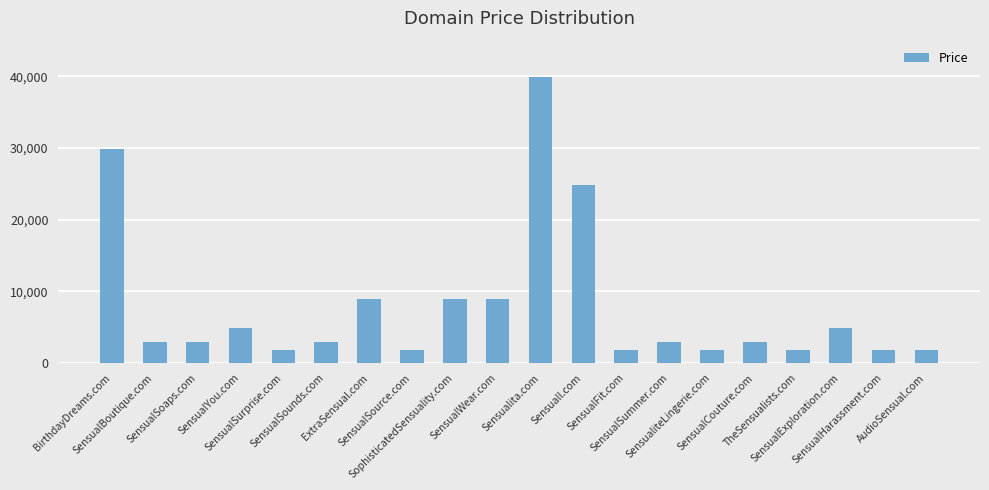

What is the difference between the maximum and minimum values?

38000